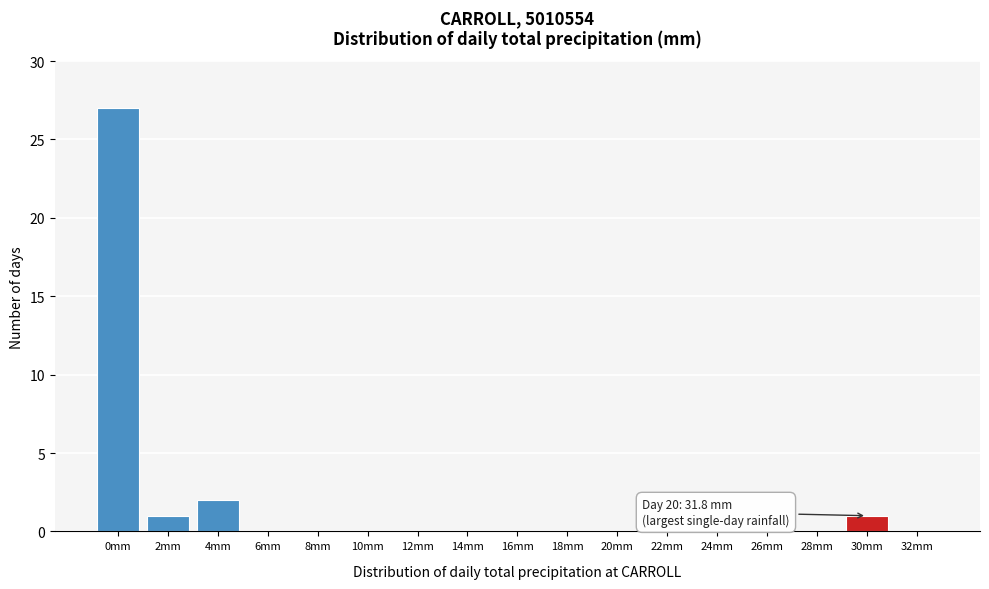

Reading left to right, transcribe all the data shown in this chart.

0mm=27	2mm=1	4mm=2	6mm=0	8mm=0	10mm=0	12mm=0	14mm=0	16mm=0	18mm=0	20mm=0	22mm=0	24mm=0	26mm=0	28mm=0	30mm=1	32mm=0